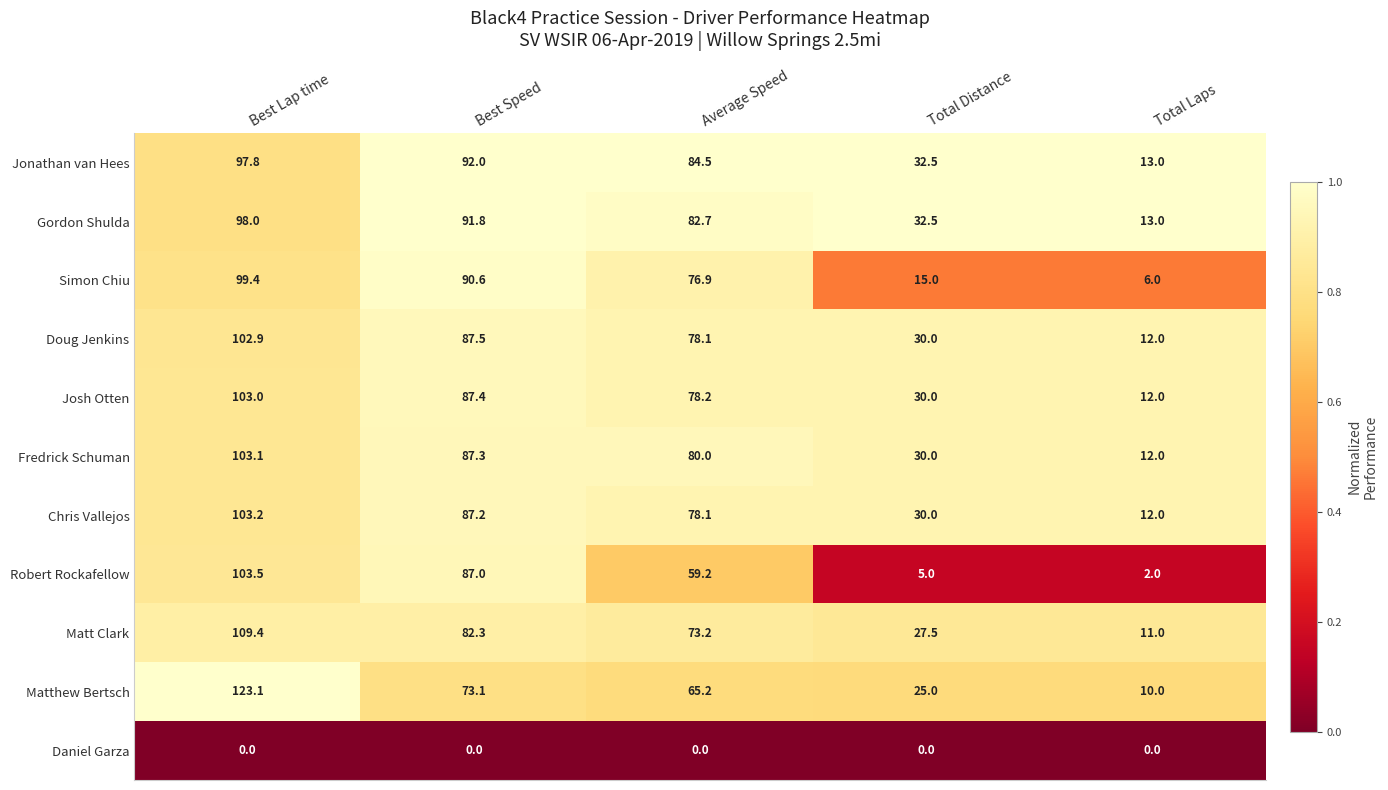

Where does the Matthew Bertsch series first go above 65?

Best Lap time